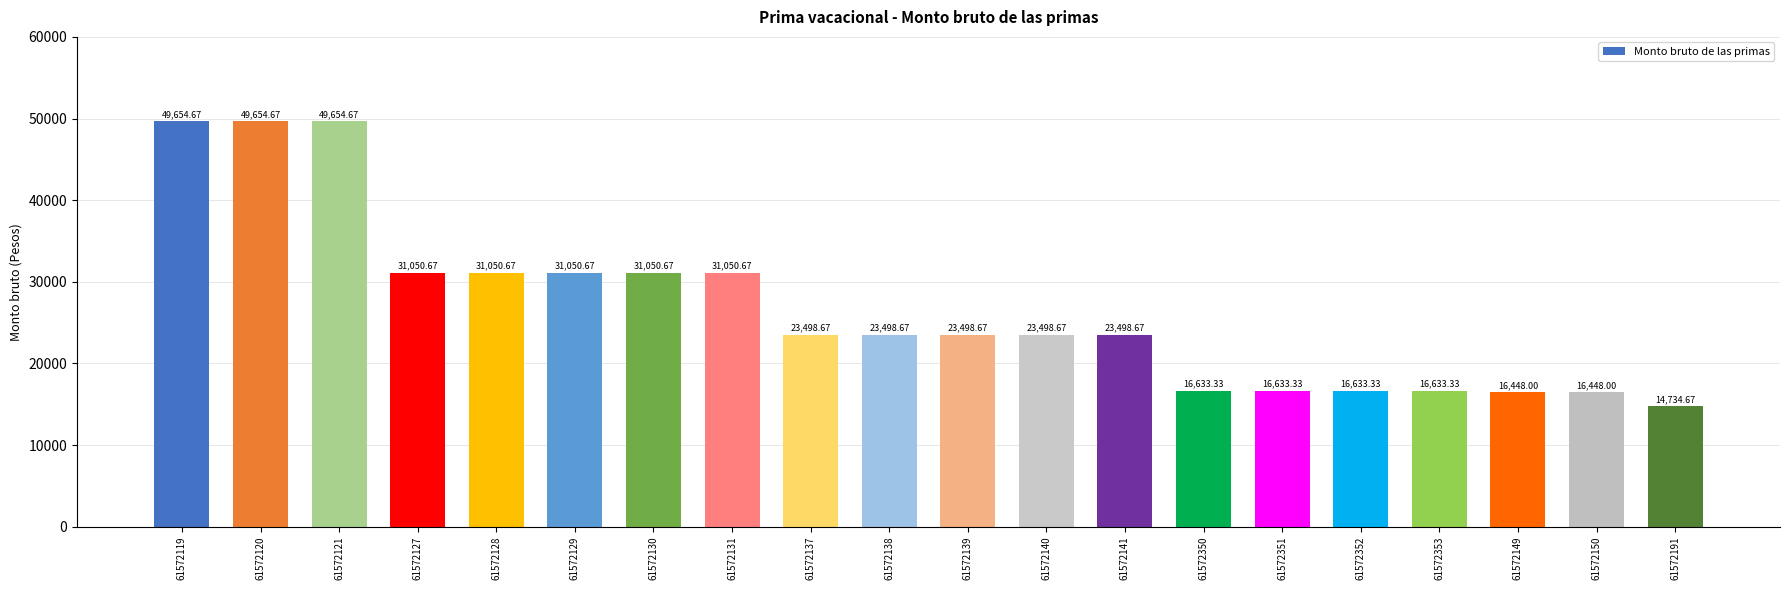

Is it true that the value at 61572128 is 15347.3?

False